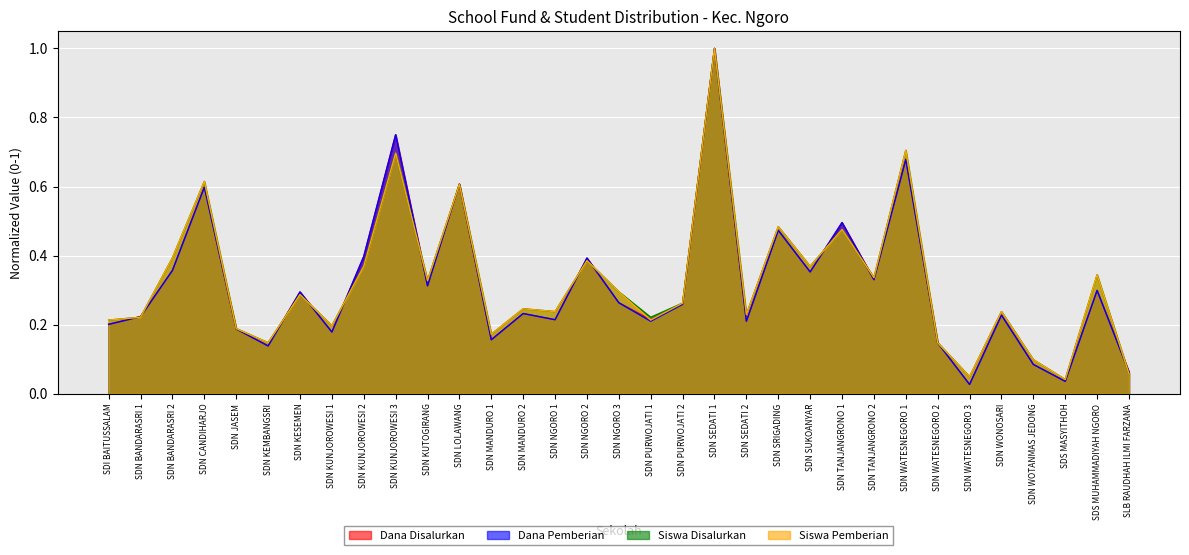

True or false: Siswa Disalurkan has a value of 1.0 at SDN CANDIHARJO.

False